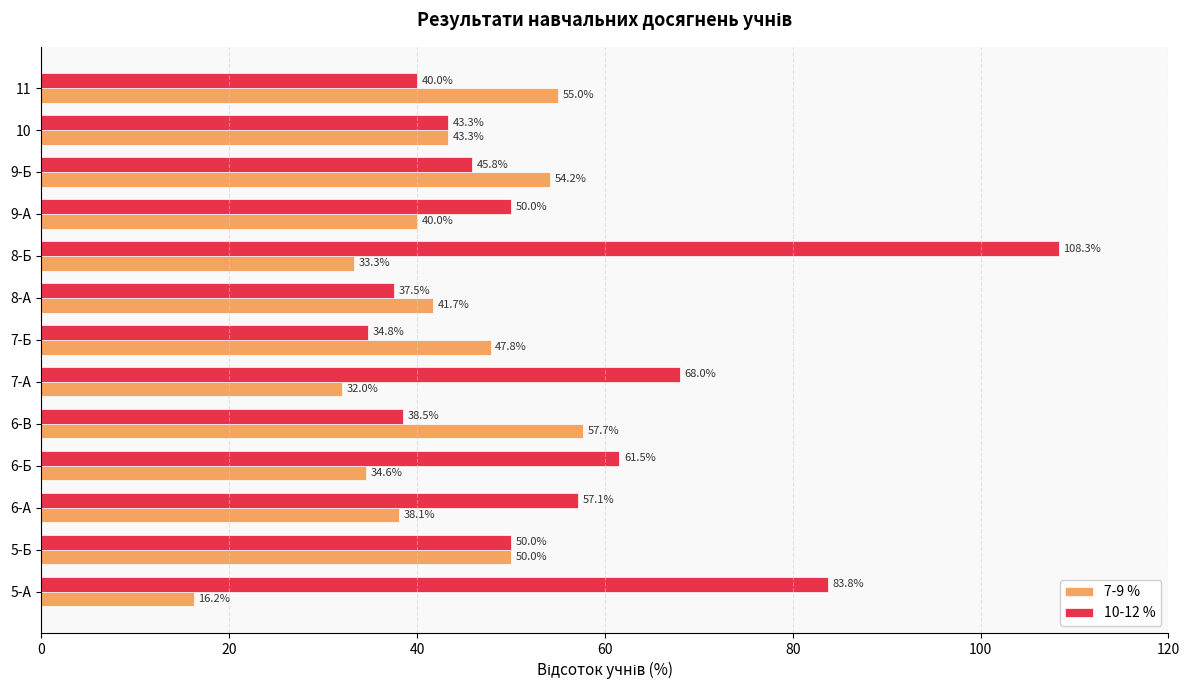

Where is 7-9 % nearest to the value 36?

6-Б